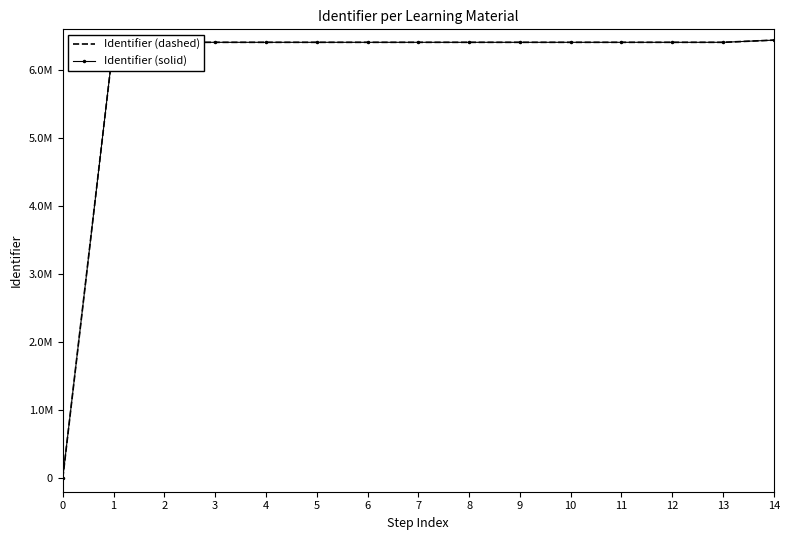

Reading right to left, list all the values displayed in this chart.

Identifier (dashed): 14=6441253	13=6408941	12=6408939	11=6408937	10=6408936	9=6408935	8=6408931	7=6408928	6=6408927	5=6408925	4=6408924	3=6408922	2=6408920	1=6408919	0=0
Identifier (solid): 14=6441253	13=6408941	12=6408939	11=6408937	10=6408936	9=6408935	8=6408931	7=6408928	6=6408927	5=6408925	4=6408924	3=6408922	2=6408920	1=6408919	0=0